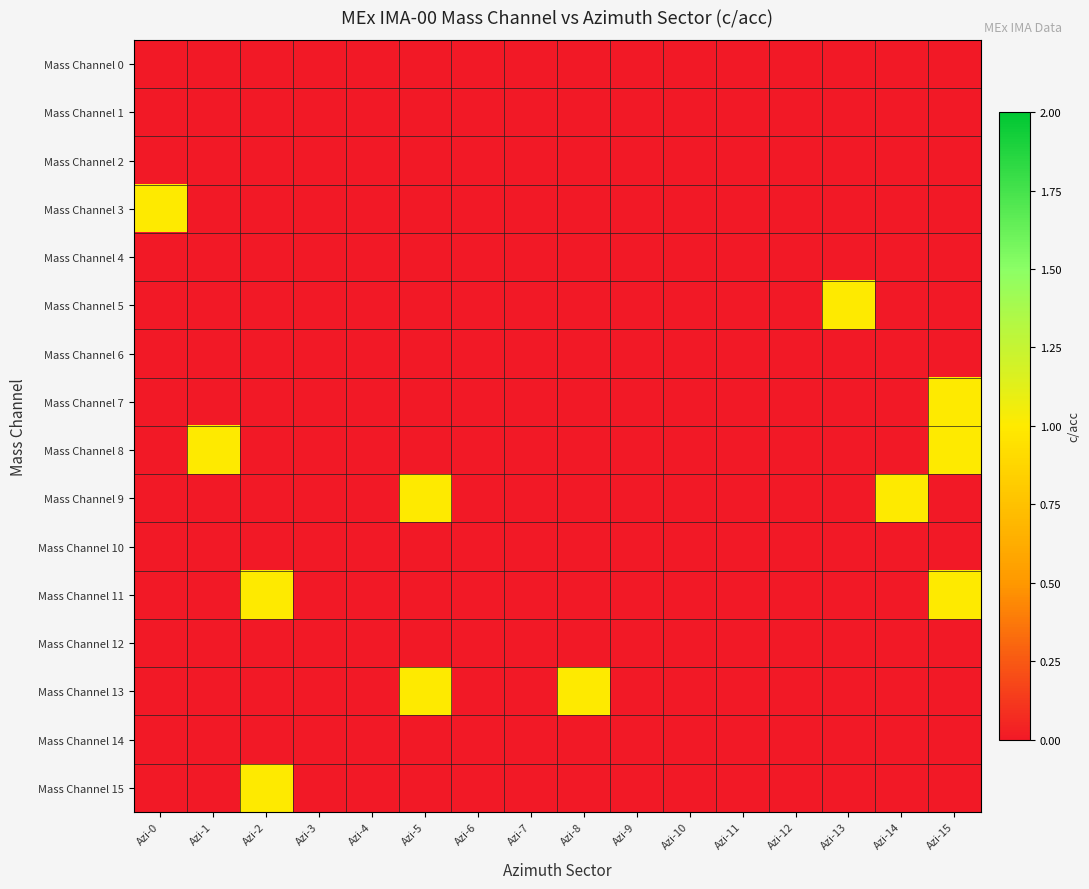

At how many categories does at least one series exceed 0?

8